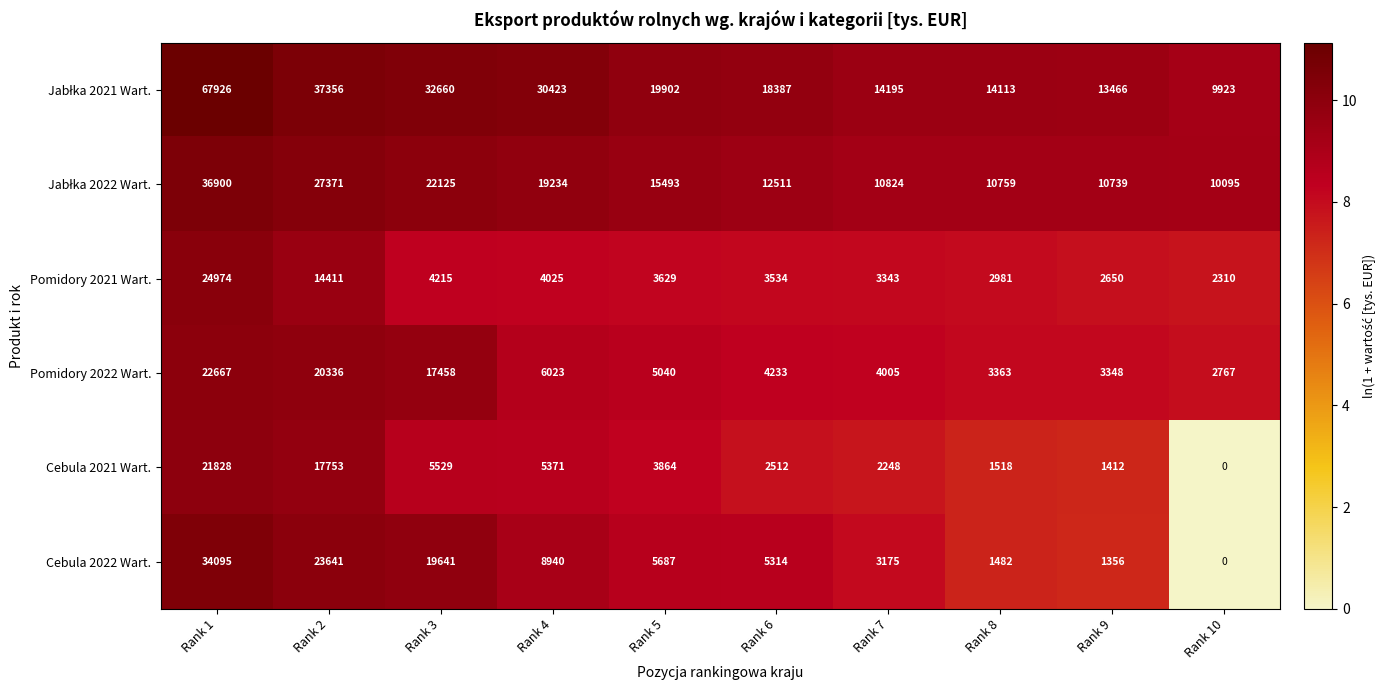

What is the average value of the Cebula 2021 Wart. series?

6204